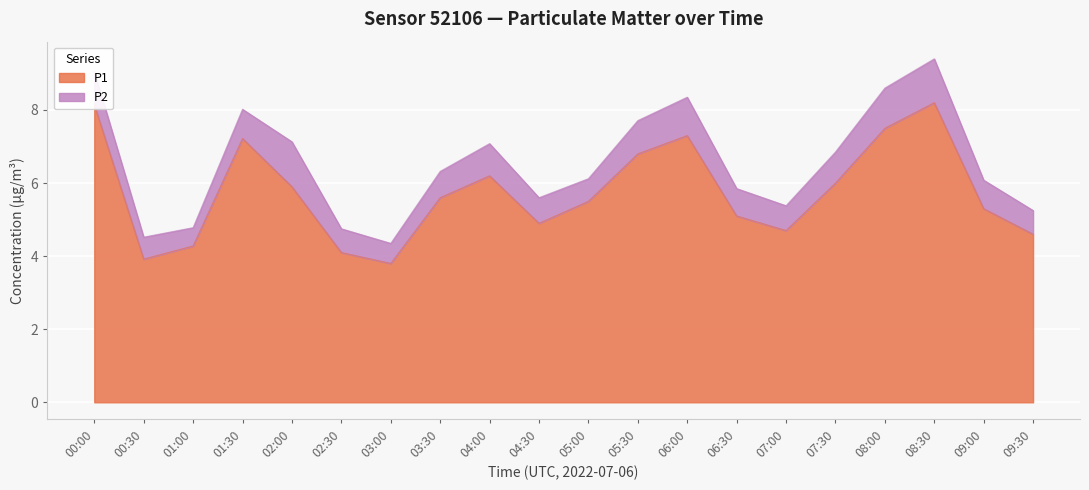

How many interior local valleys (lower than both neighbors) does the data have?

4